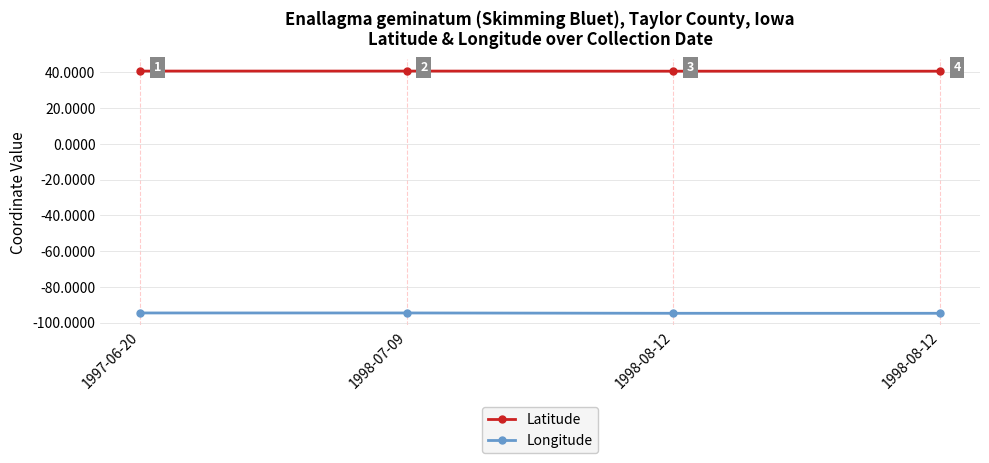

How many series are shown in this chart?

2